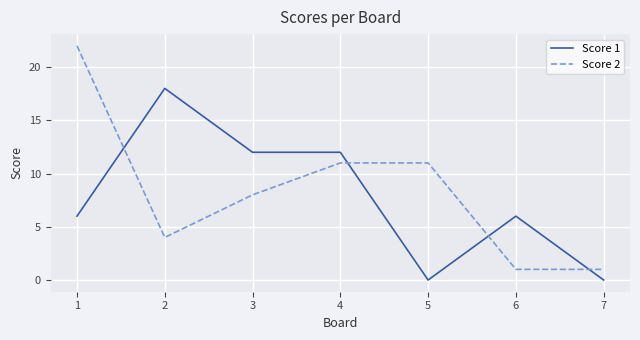

How many times do Score 2 and Score 1 cross each other?

4